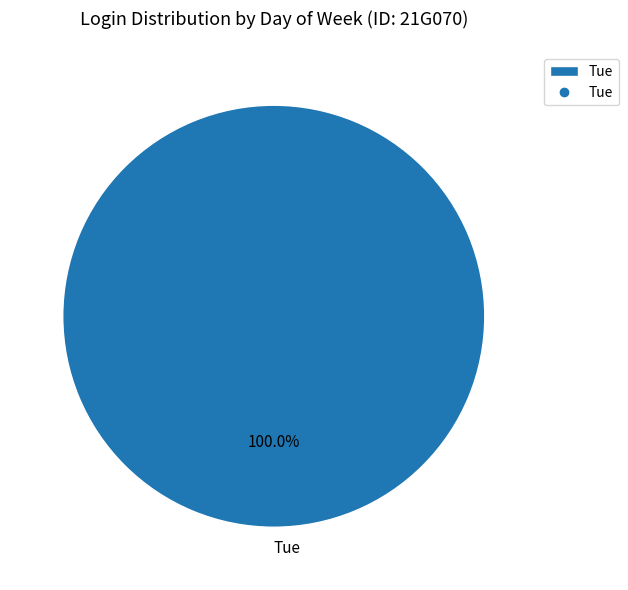

Which slice represents more than half of the pie?

Tue